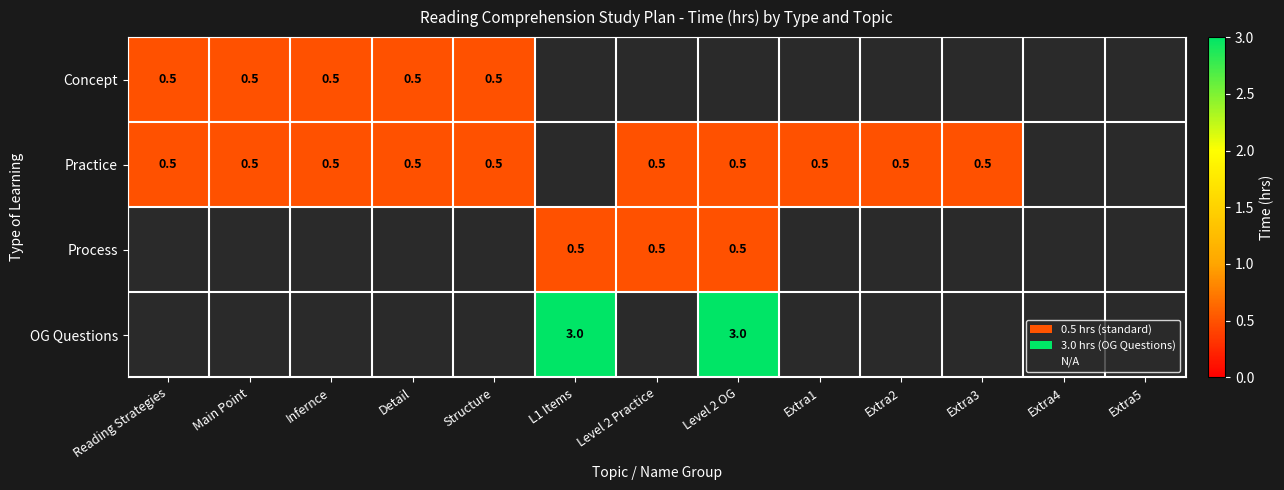

At which category is the sum across all series the highest?

Level 2 OG